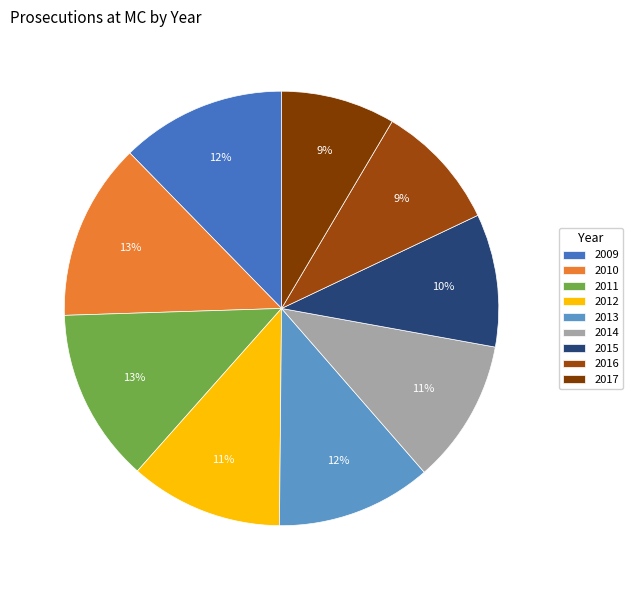

How many slices are in this pie chart?

9